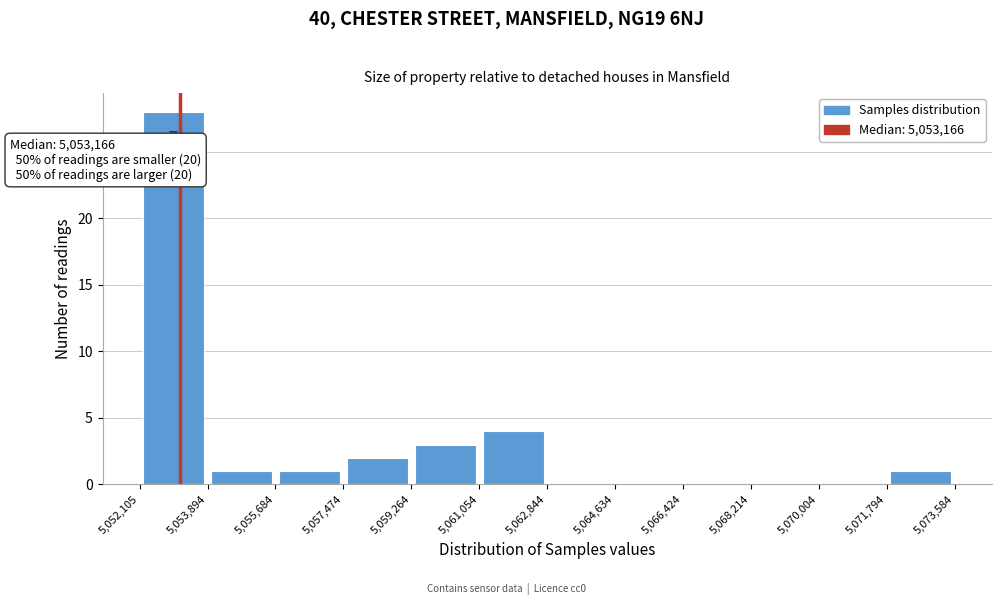

Which range on the x-axis has the tallest bar?

5,052,105 to 5,053,894